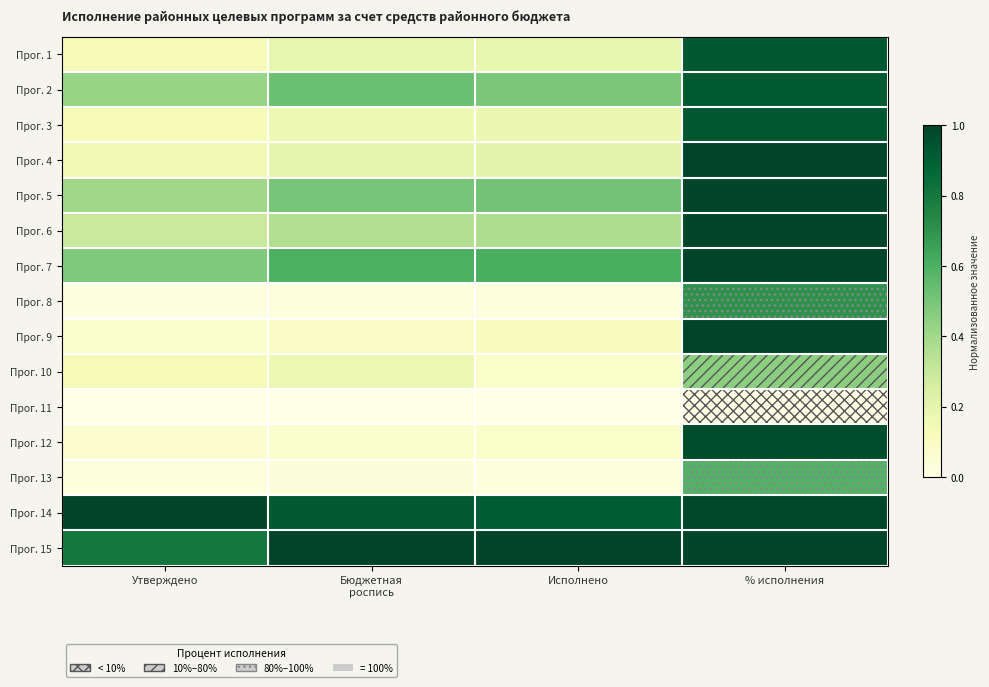

At Бюджетная роспись, list the series in order from largest to smallest.

Прог. 15, Прог. 14, Прог. 7, Прог. 2, Прог. 5, Прог. 6, Прог. 4, Прог. 1, Прог. 3, Прог. 10, Прог. 9, Прог. 12, Прог. 13, Прог. 8, Прог. 11